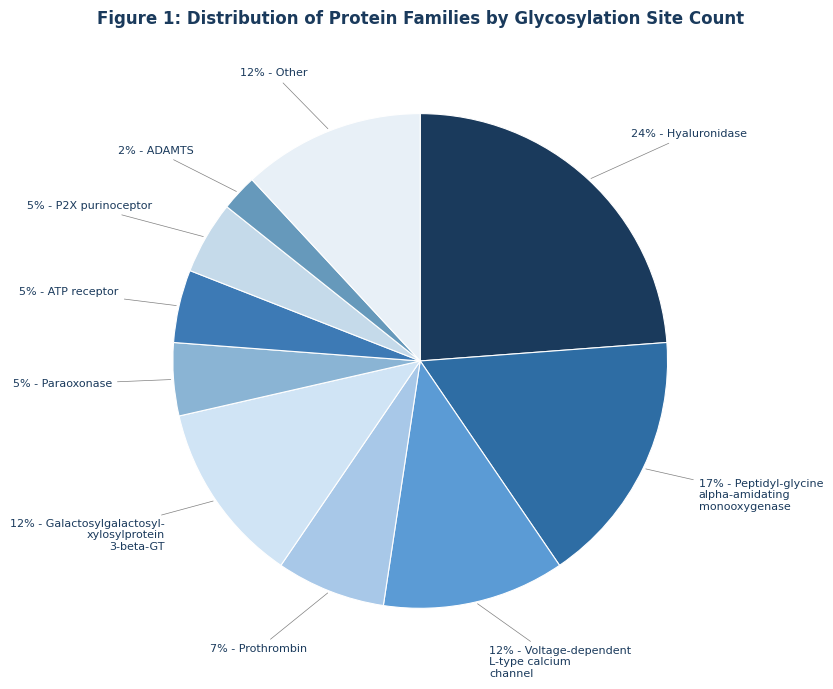

How many slices are in this pie chart?

10